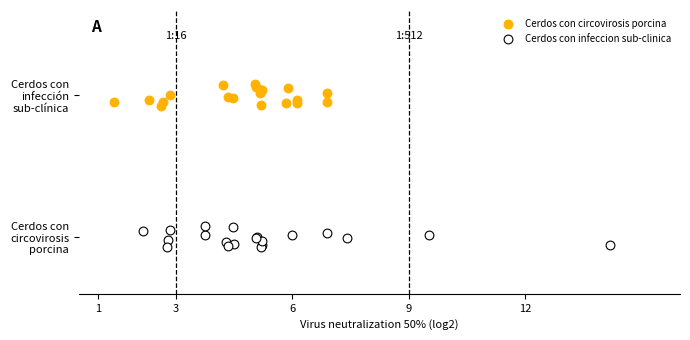

What are all the series names shown in the legend?

Cerdos con circovirosis porcina, Cerdos con infeccion sub-clinica